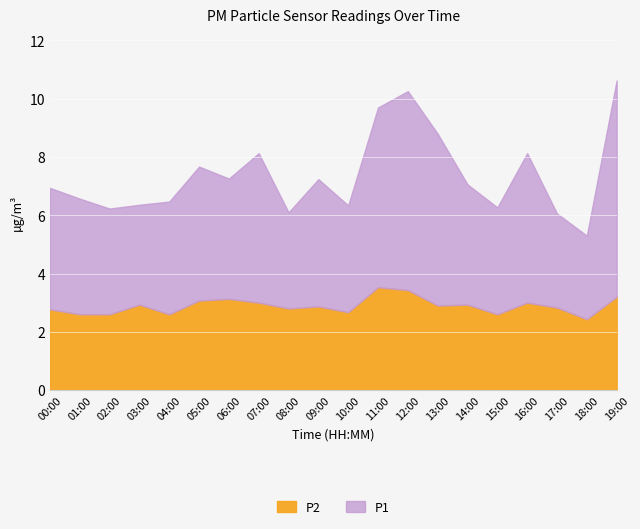

The value of P2 at 11:00 is 5.5. True or false?

False